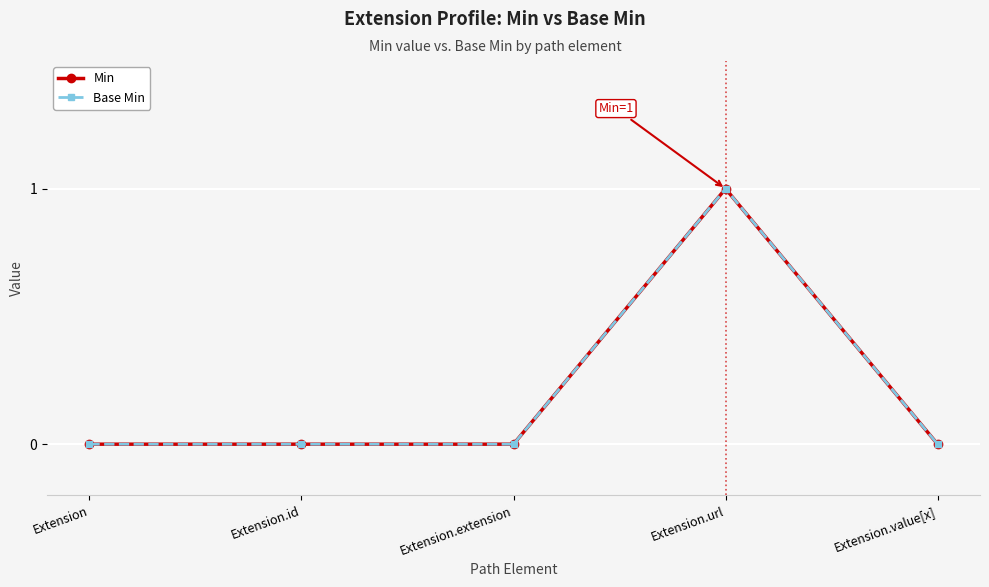

Between Extension and Extension.url, which series saw the biggest shift?

Min